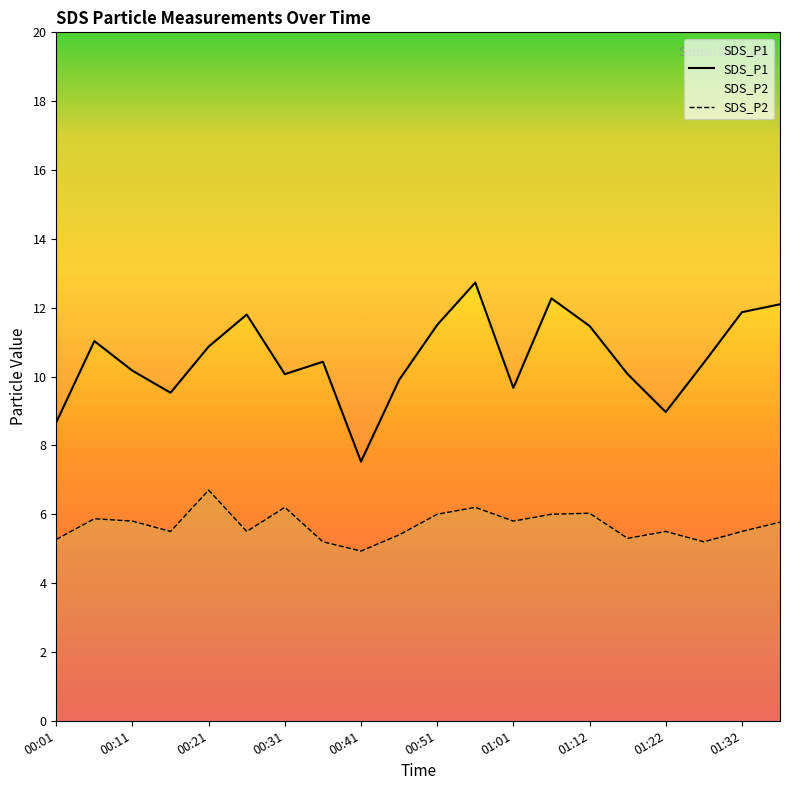

At how many categories does at least one series exceed 5?

20